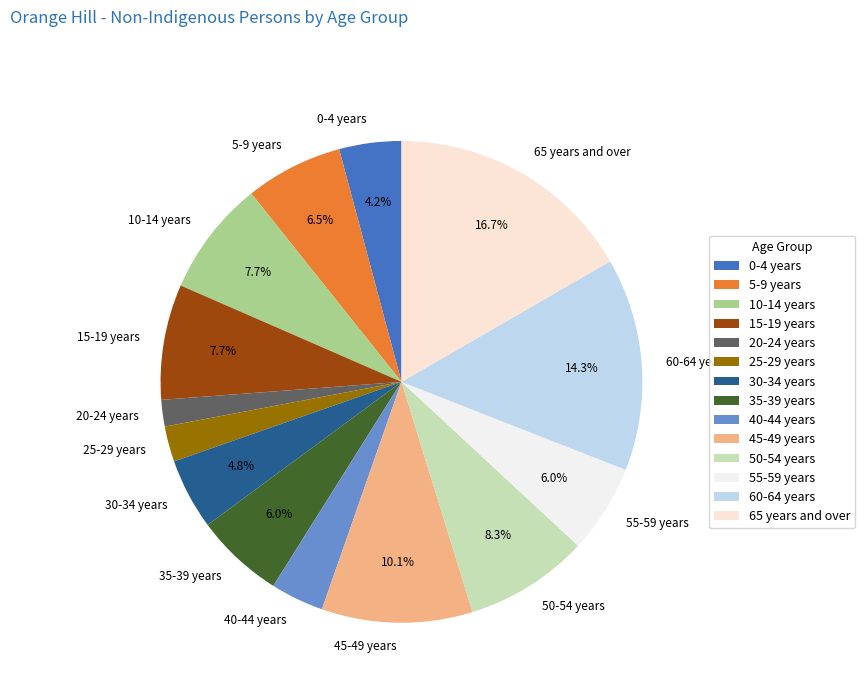

To the nearest percent, what percentage of the pie is 15-19 years?

8%